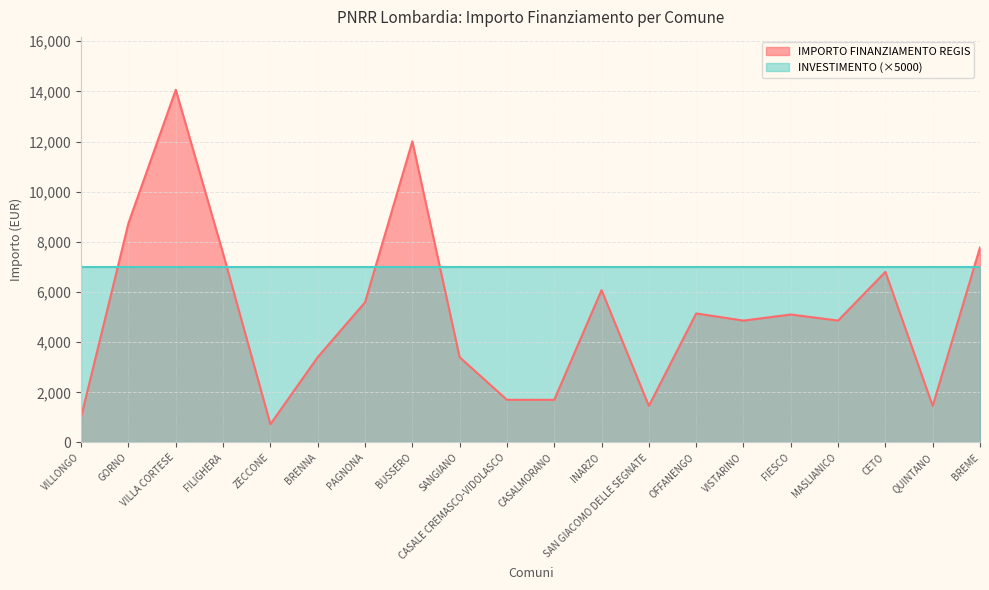

What is the difference between the values at FILIGHERA and OFFANENGO?

2388